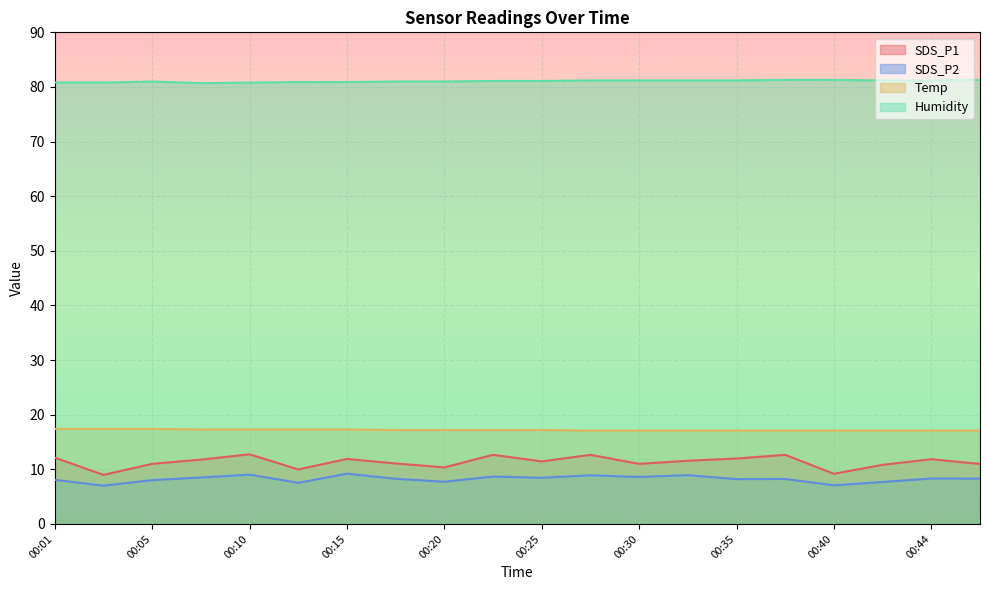

Which category has the lowest value across all series?

00:03